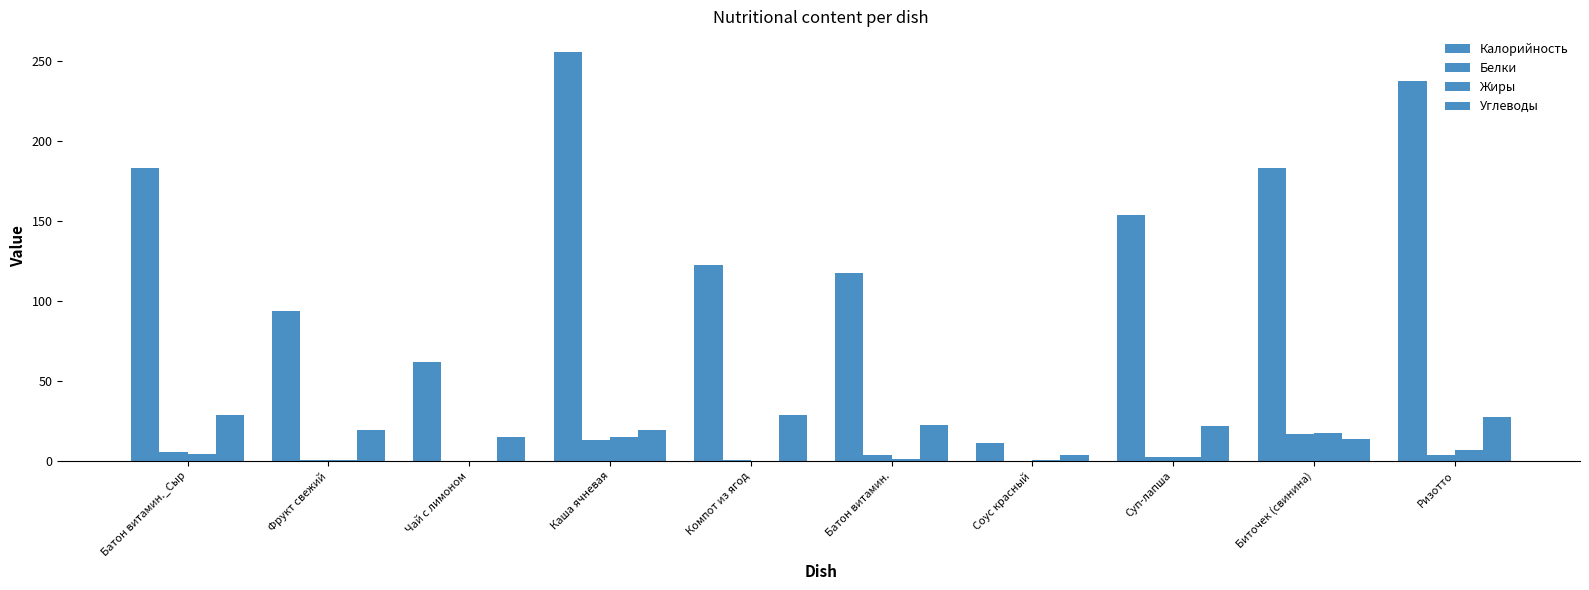

What is the spread (max minus min) of values at Суп-лапша?

151.4